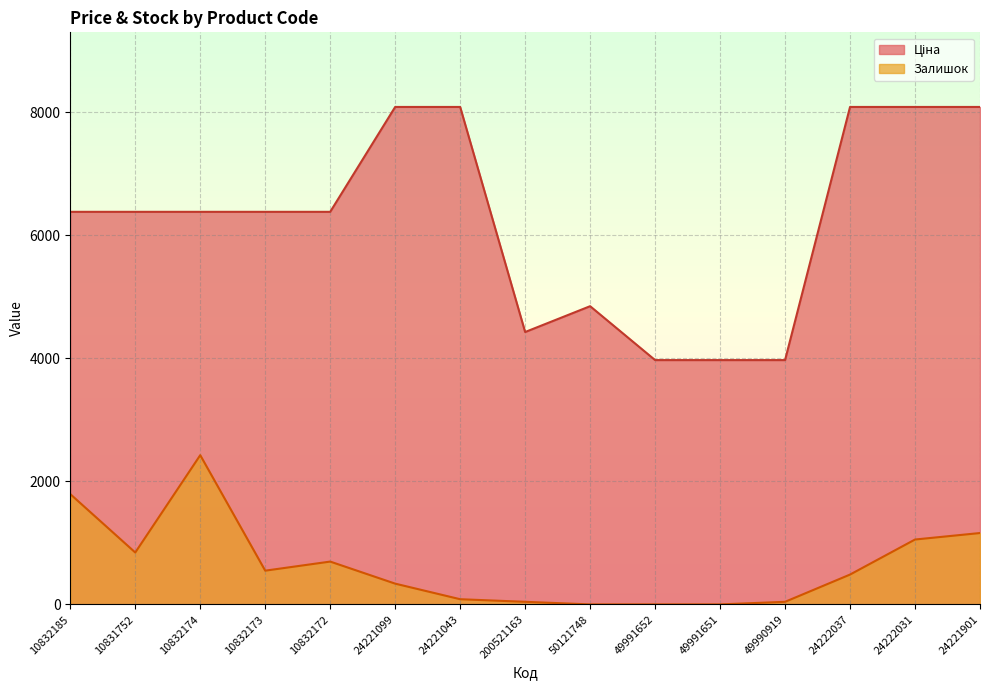

True or false: Залишок has more than 0 points higher than both neighbors.

True